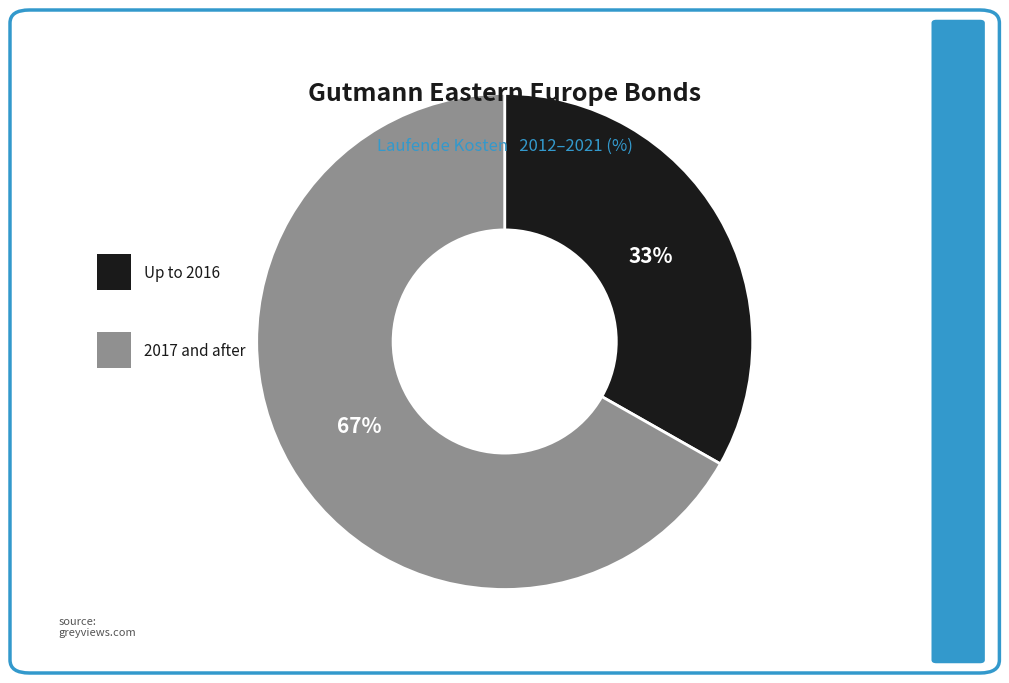

To the nearest percent, what is the average slice percentage?

50%